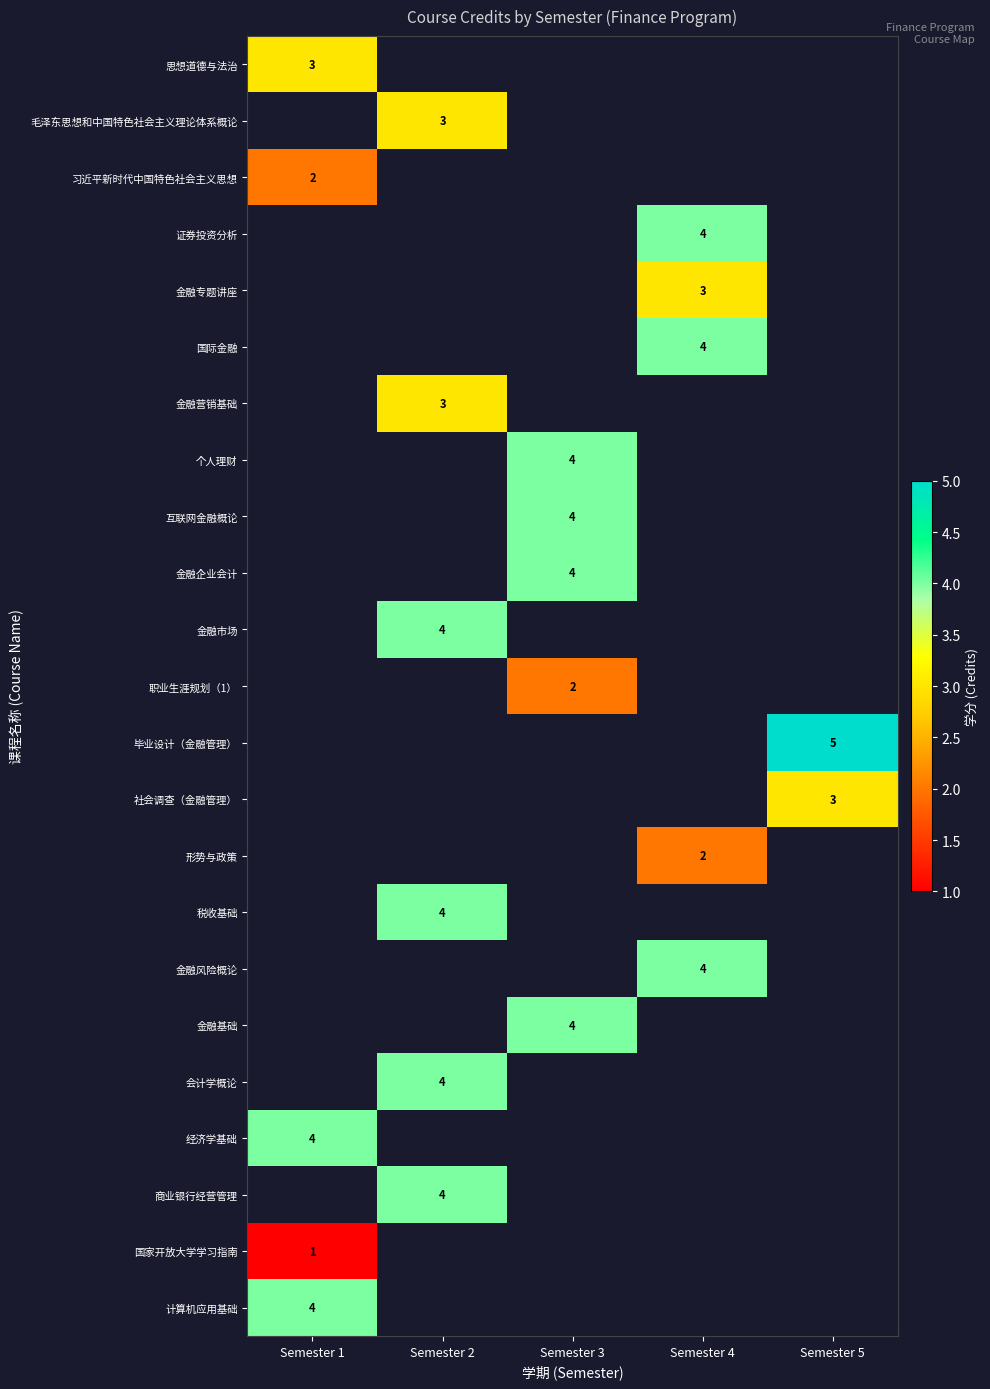

The value of 计算机应用基础 at Semester 1 is 2. True or false?

False